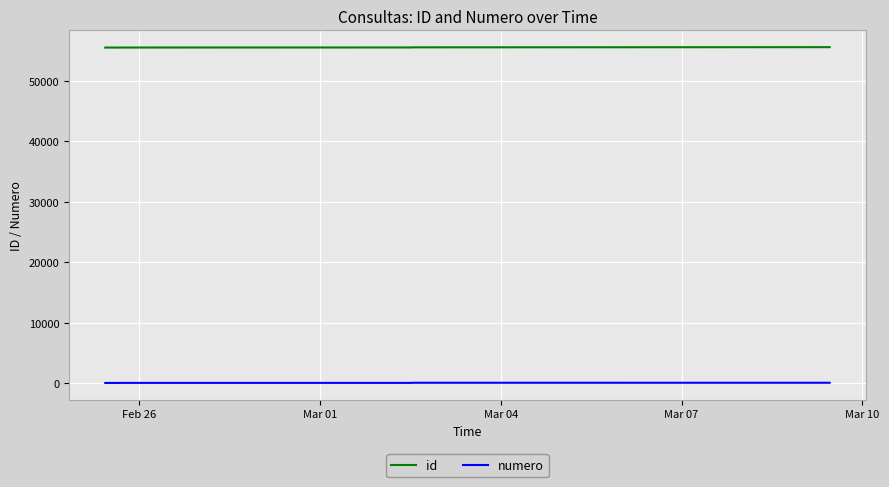

What is the greatest value displayed?

55624